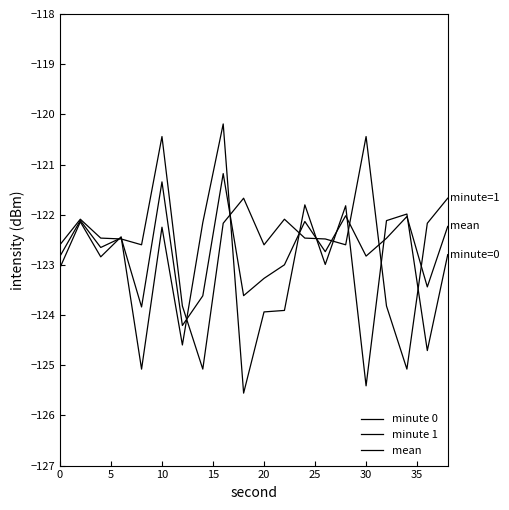

How many lines are shown in the chart?

3